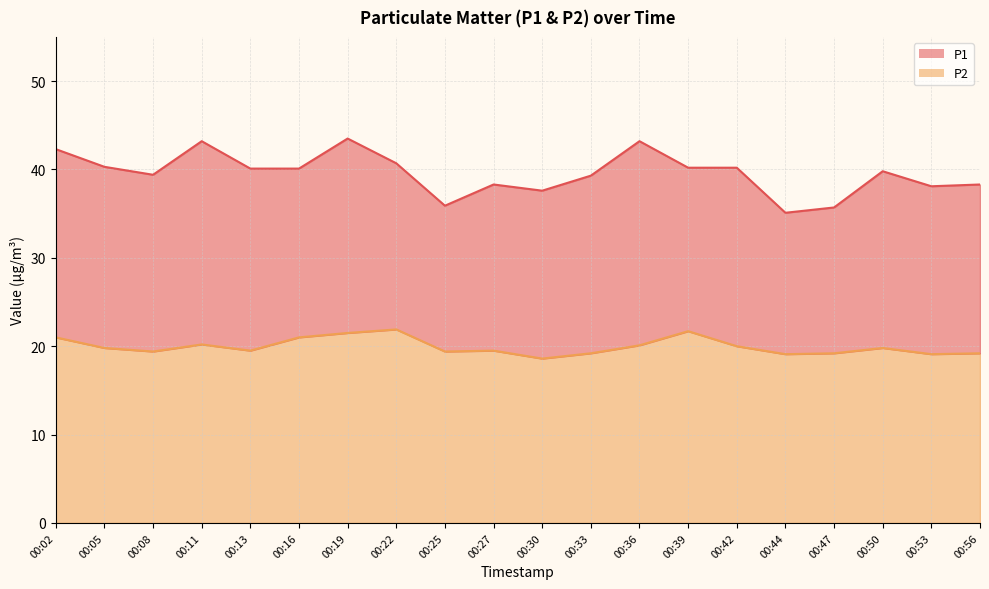

Reading left to right, what are all the values shown in this chart?

P1: 42.3	40.3	39.4	43.2	40.1	40.1	43.5	40.7	35.9	38.3	37.6	39.3	43.2	40.2	40.2	35.1	35.7	39.8	38.1	38.3
P2: 21.0	19.8	19.4	20.2	19.5	21.0	21.5	21.9	19.4	19.5	18.6	19.2	20.1	21.7	20.0	19.1	19.2	19.8	19.1	19.2